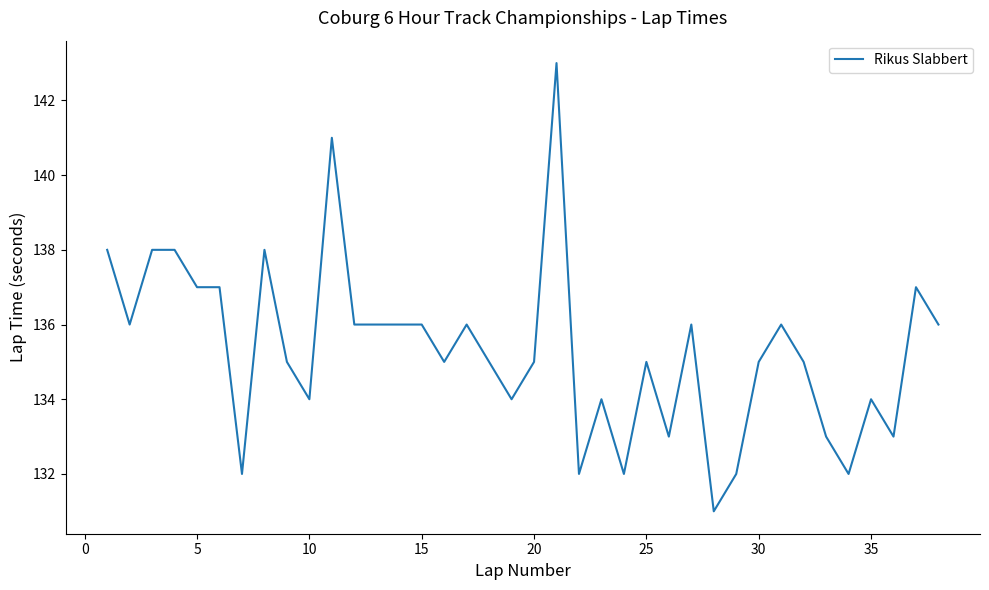

What is the minimum value shown in the chart?

131